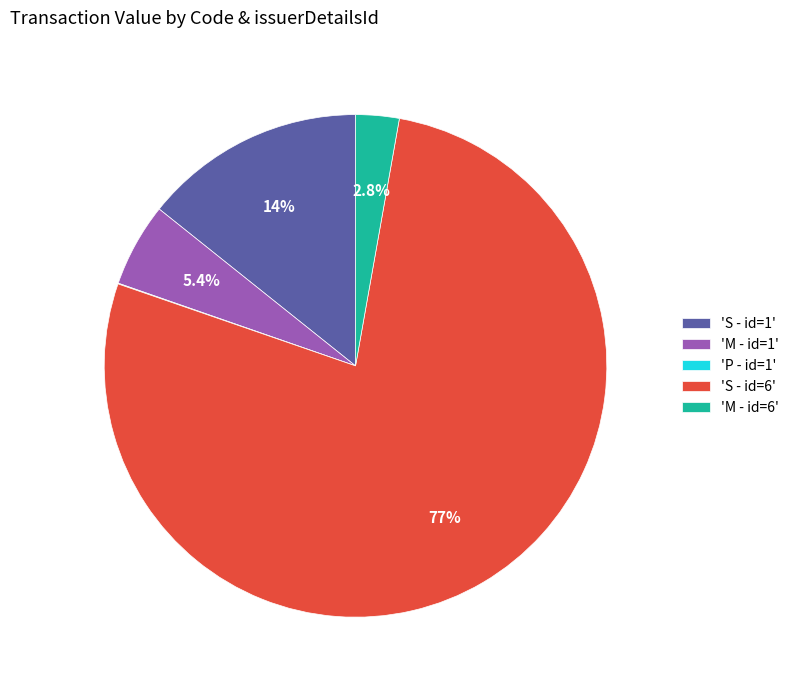

Which category has the biggest portion of the pie?

'S - id=6'